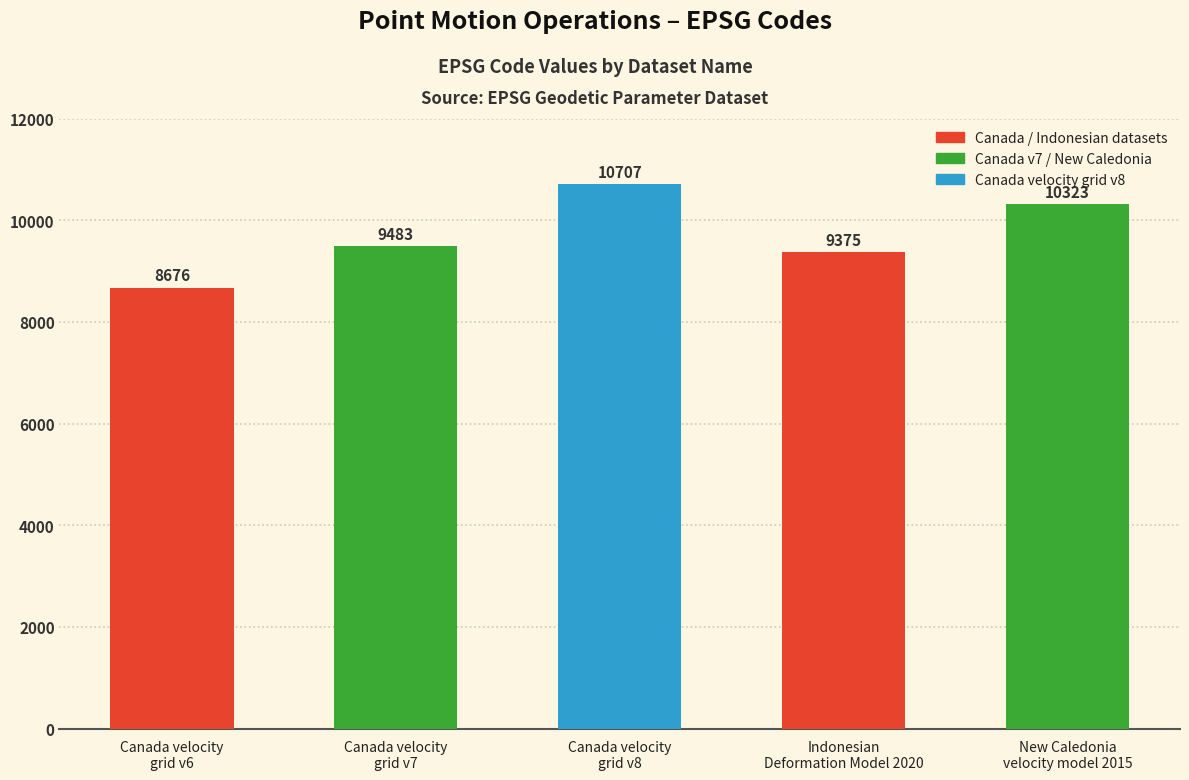

Which category has the highest value across all series?

Canada velocity
grid v8